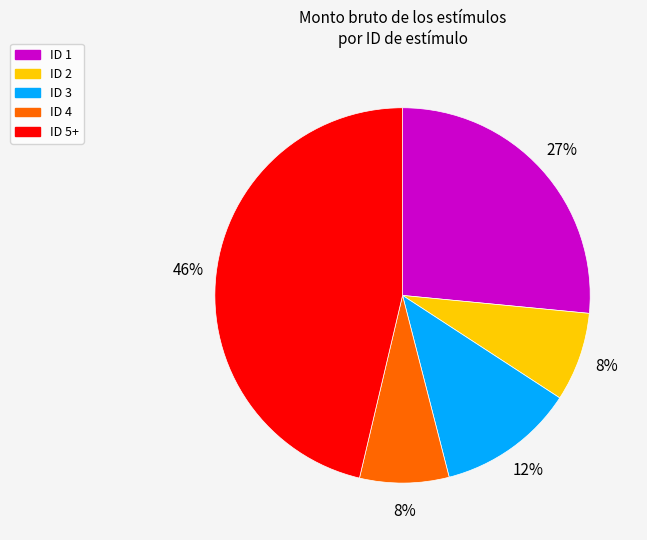

How many segments does this pie chart have?

5